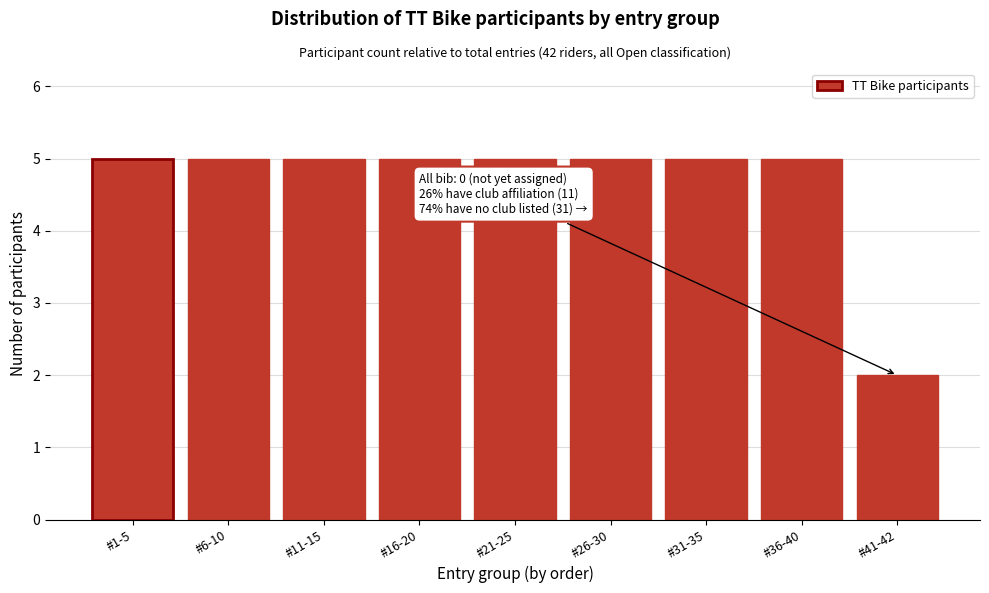

Reading left to right, extract all data points from this chart.

5	5	5	5	5	5	5	5	2